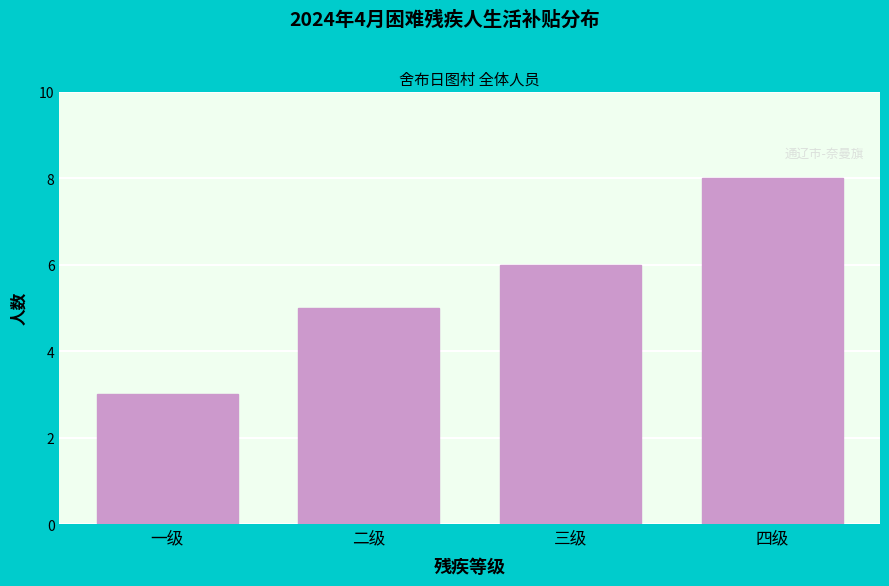

Reading left to right, what are all the values shown in this chart?

一级=3	二级=5	三级=6	四级=8